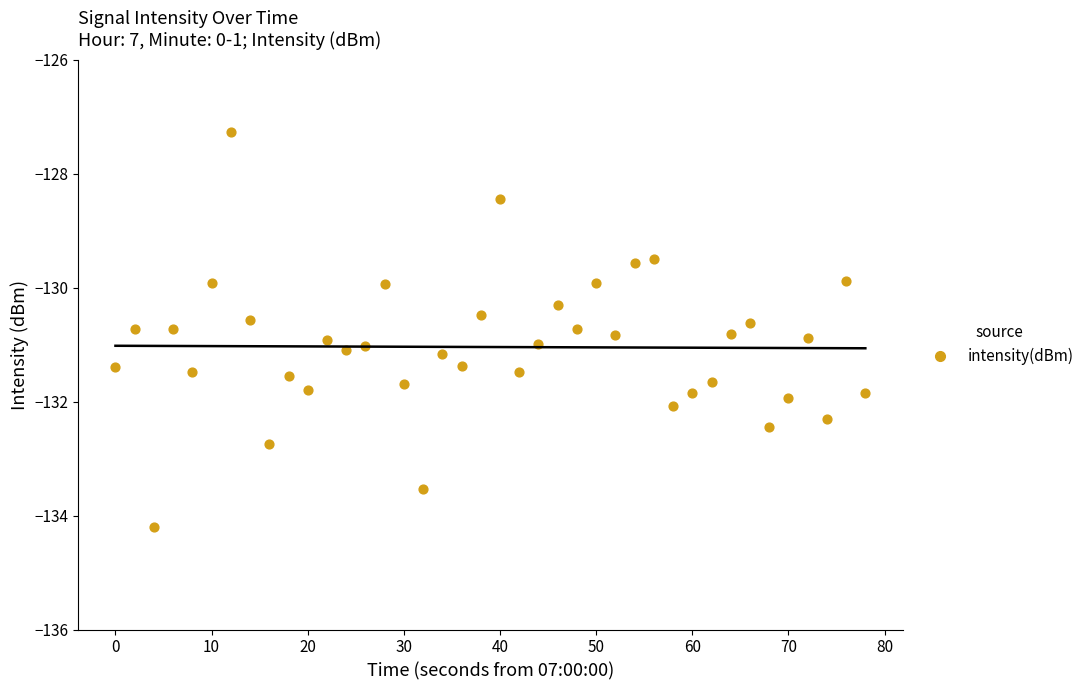

What is the range of X values (max minus min)?

78.0